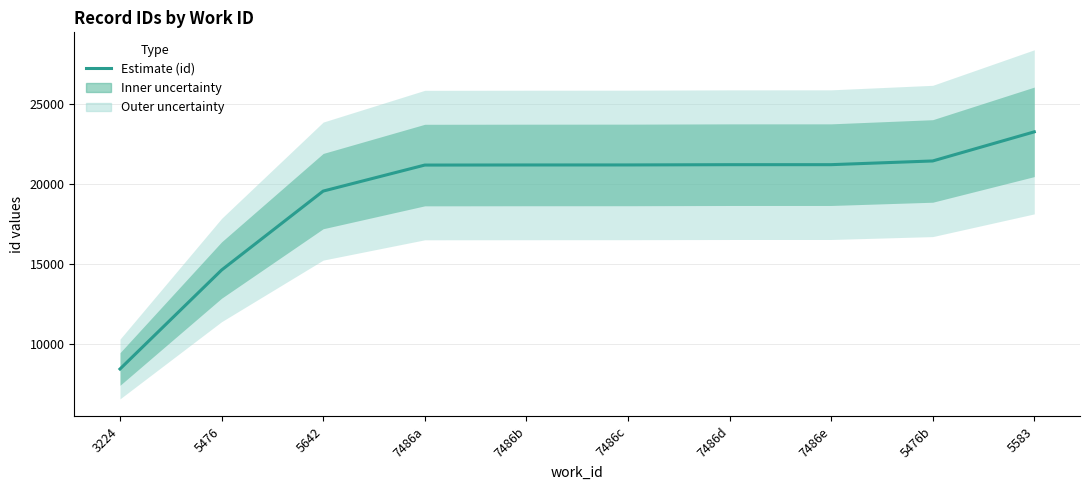

Is it true that the value at 5583 is 23258?

True